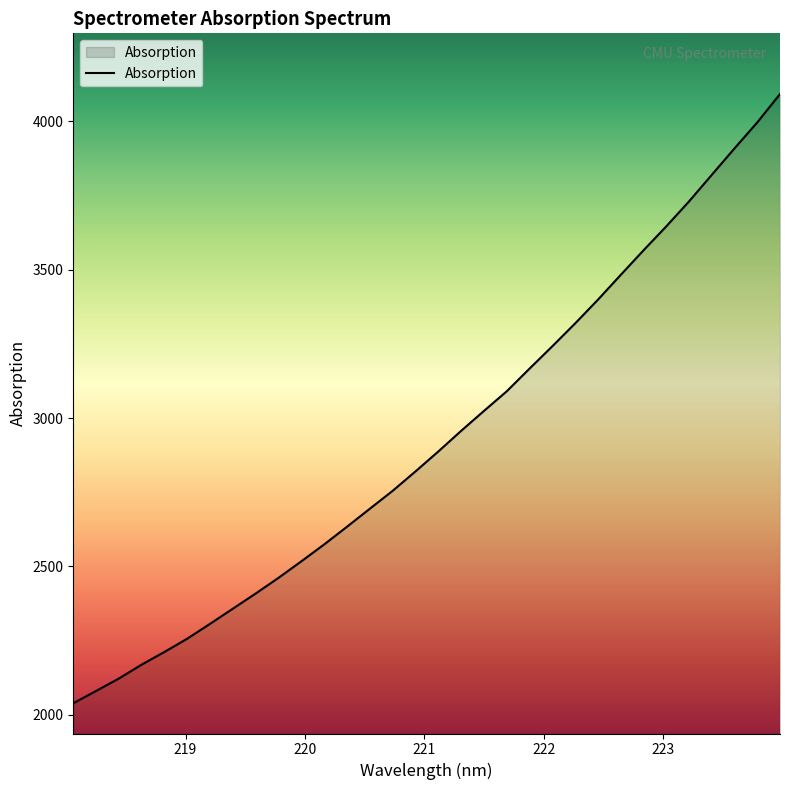

What is the greatest value displayed?

4091.7